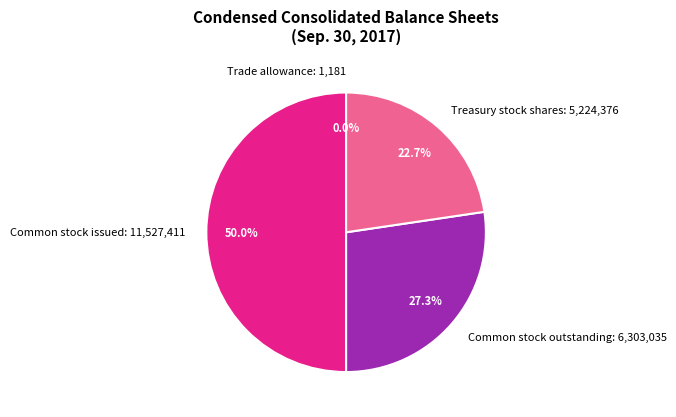

Does Treasury stock shares: 5,224,376 account for over 50% of the chart?

No